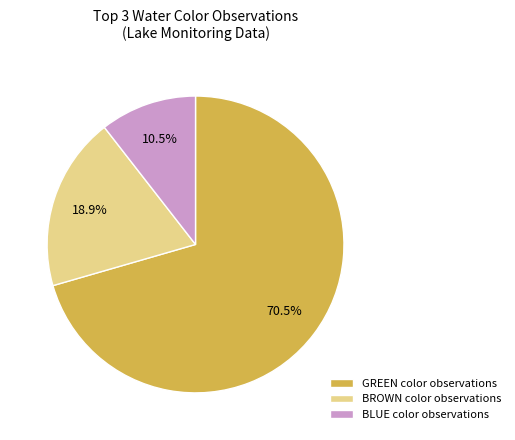

Rank the categories by value from highest to lowest.

GREEN color observations, BROWN color observations, BLUE color observations